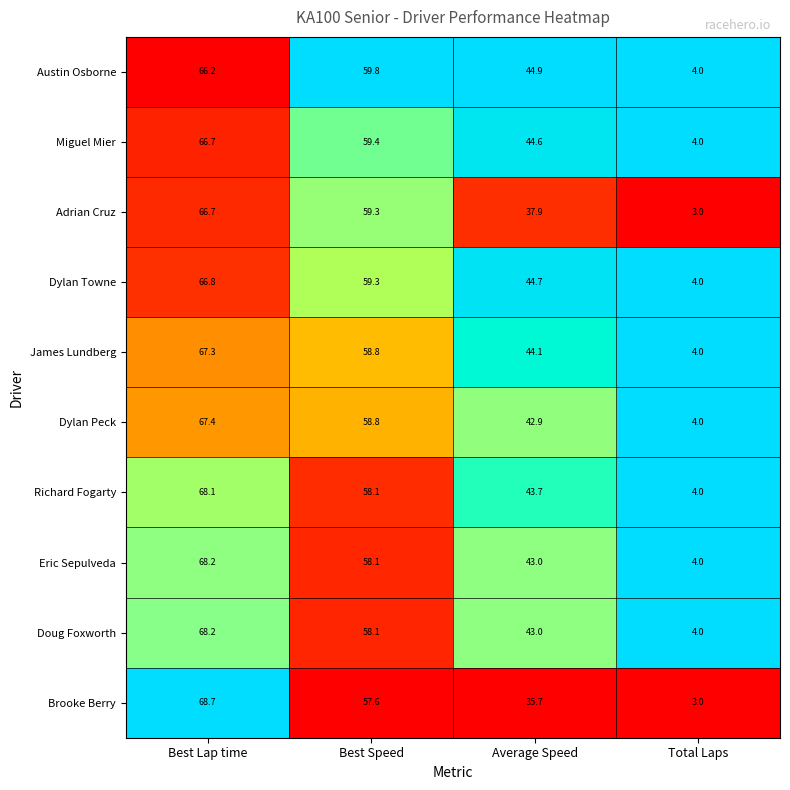

The James Lundberg series shows 7.2 at Total Laps. True or false?

False